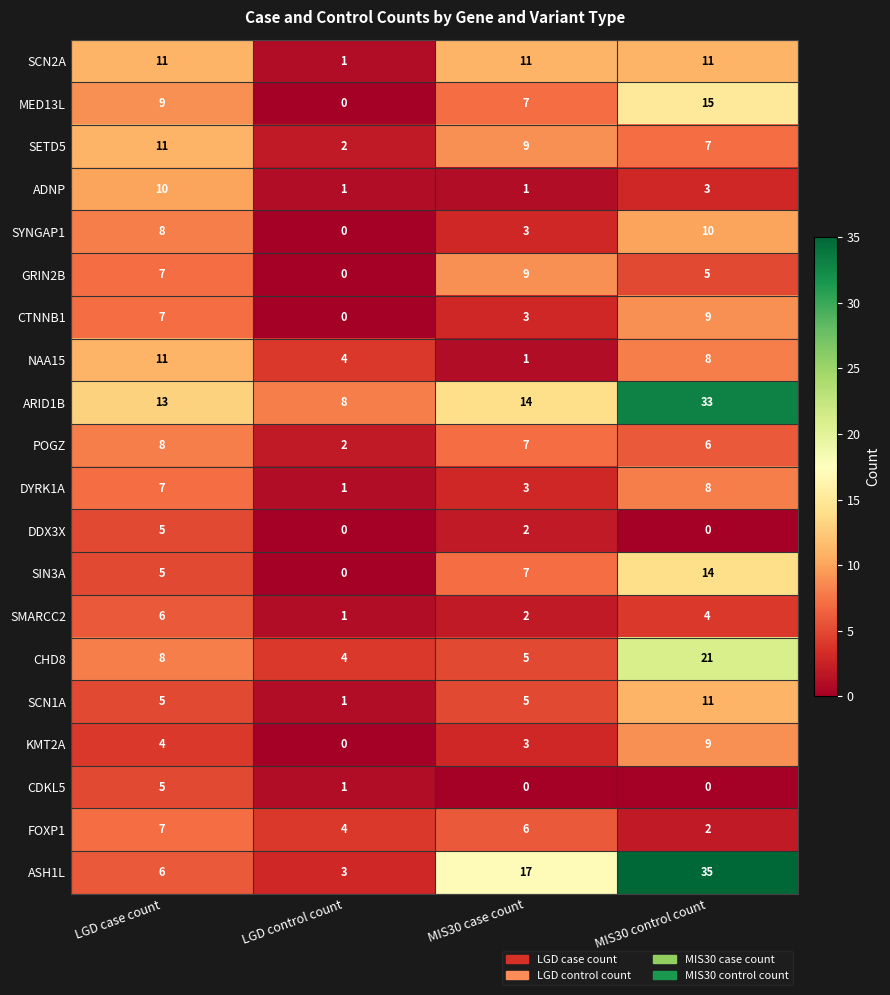

Which label corresponds to the largest value in the chart?

MIS30 control count